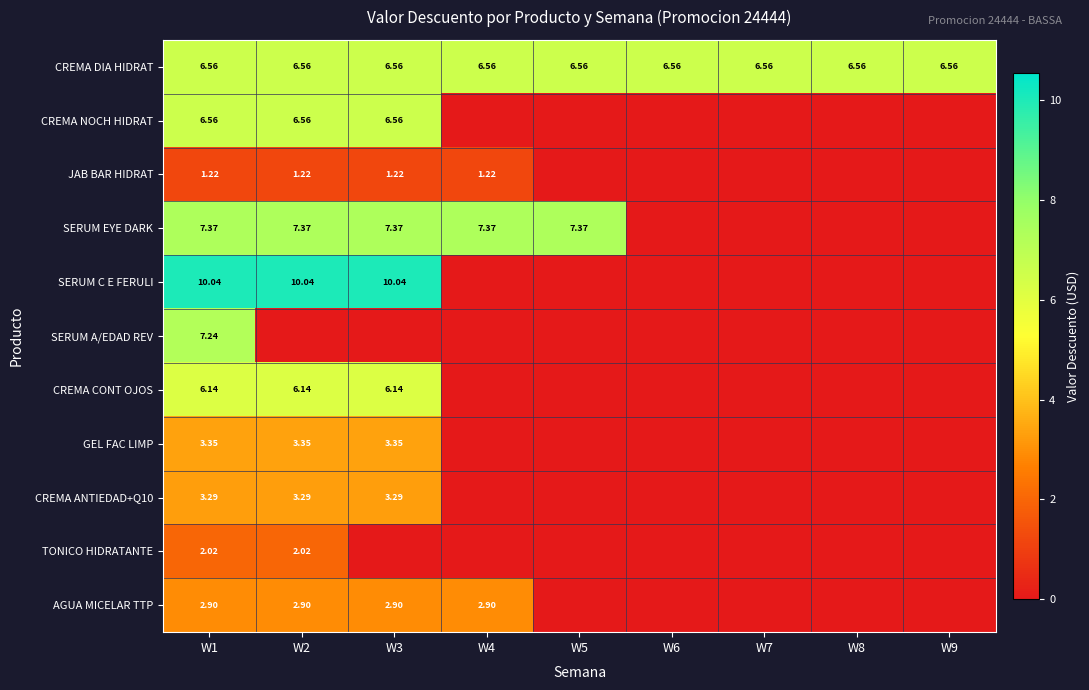

What is the difference between the maximum and minimum values in the JAB BAR HIDRAT series?

1.2